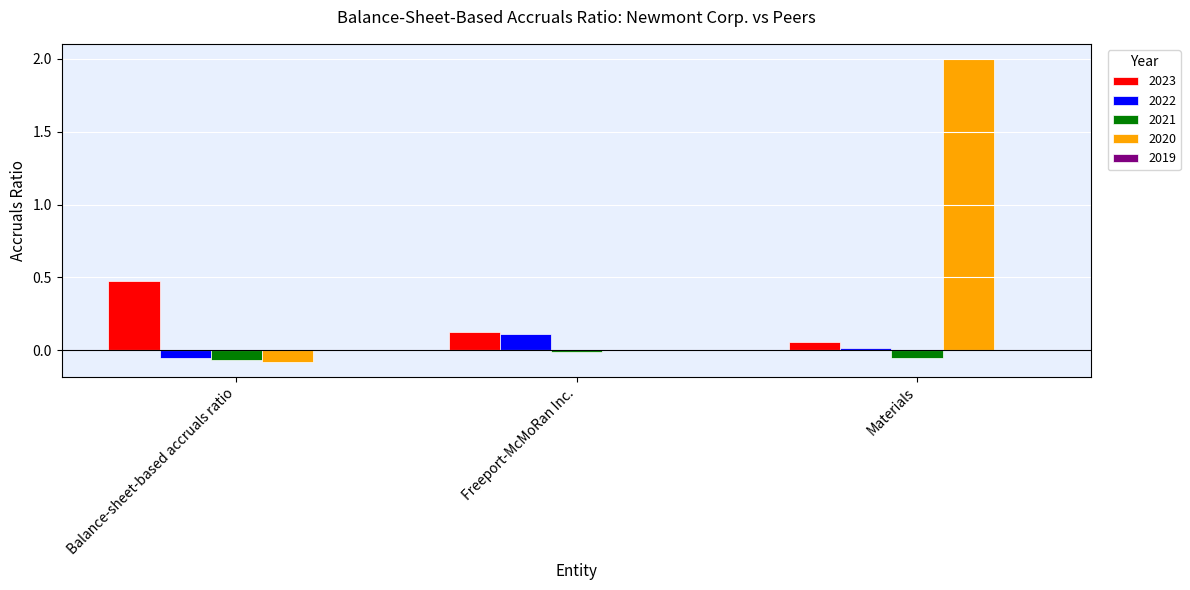

What is the sum of all 2020 values?

1.9